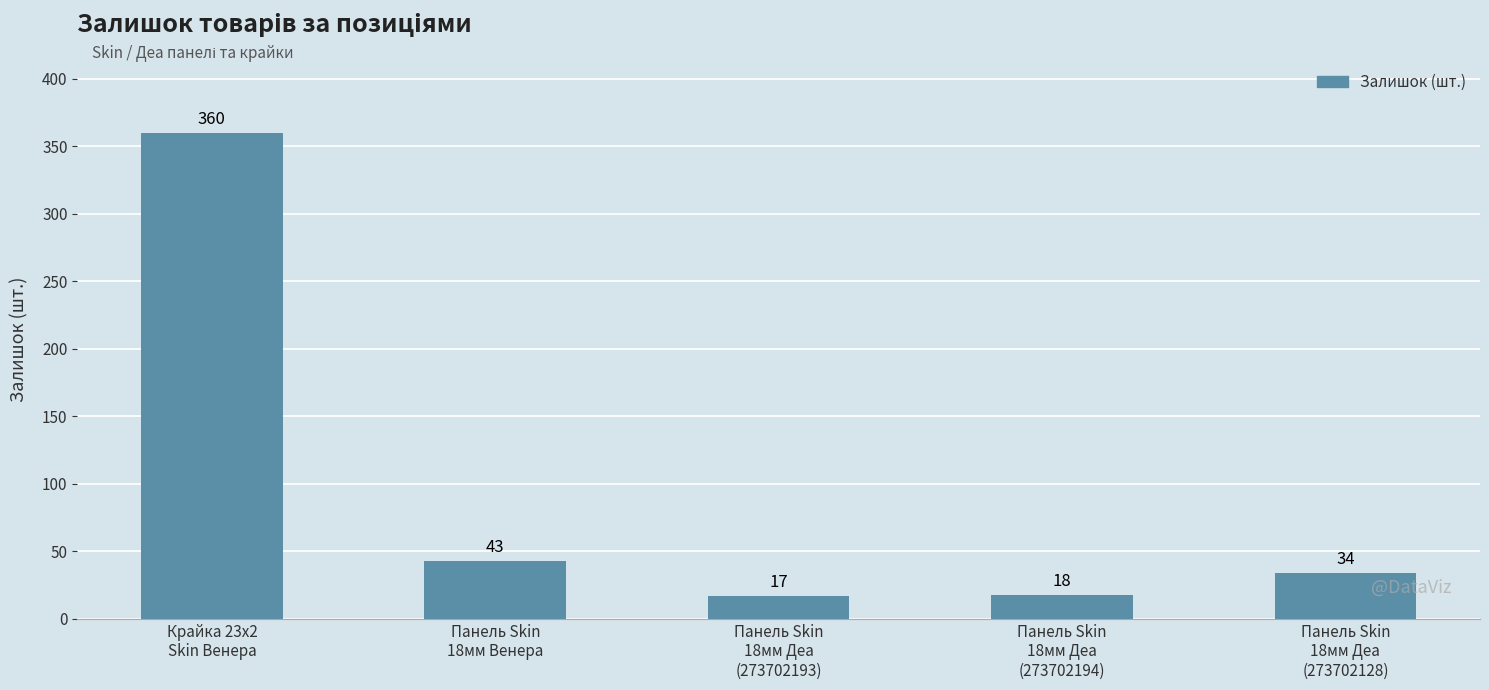

What is the label of the 4th bar from the right?

Панель Skin
18мм Венера